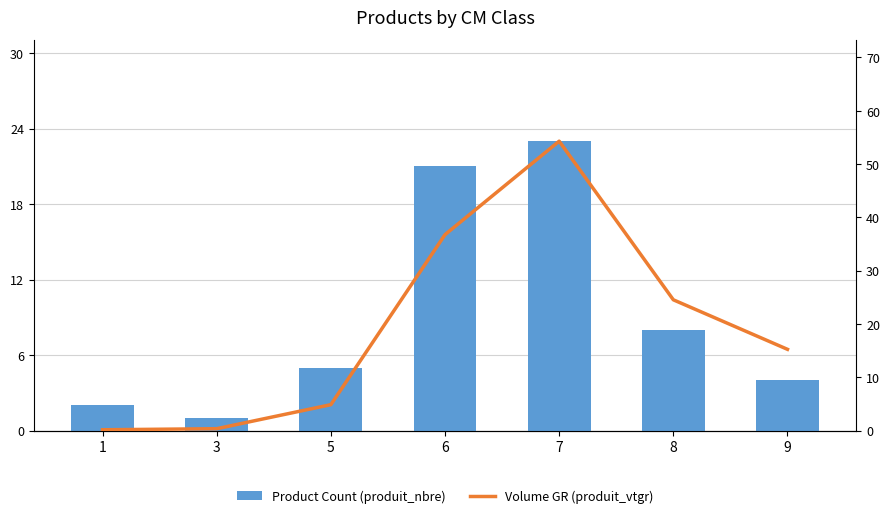

What are all the series names shown in the legend?

Product Count (produit_nbre), Volume GR (produit_vtgr)